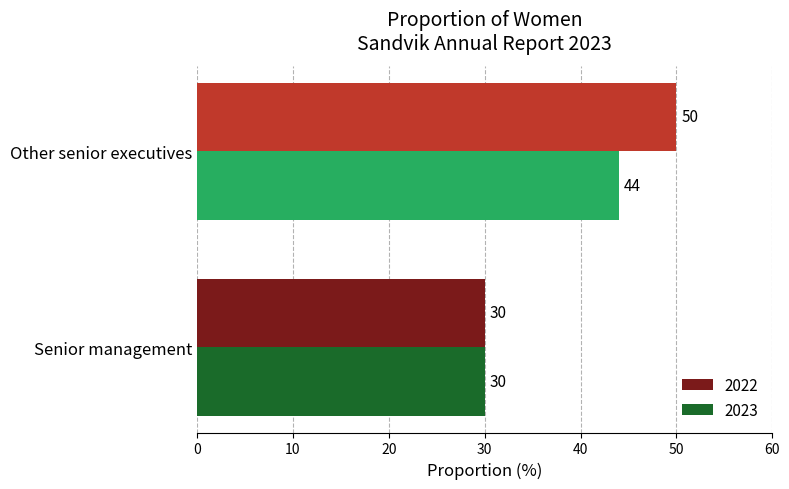

What is the total value across all series at Other senior executives?

94